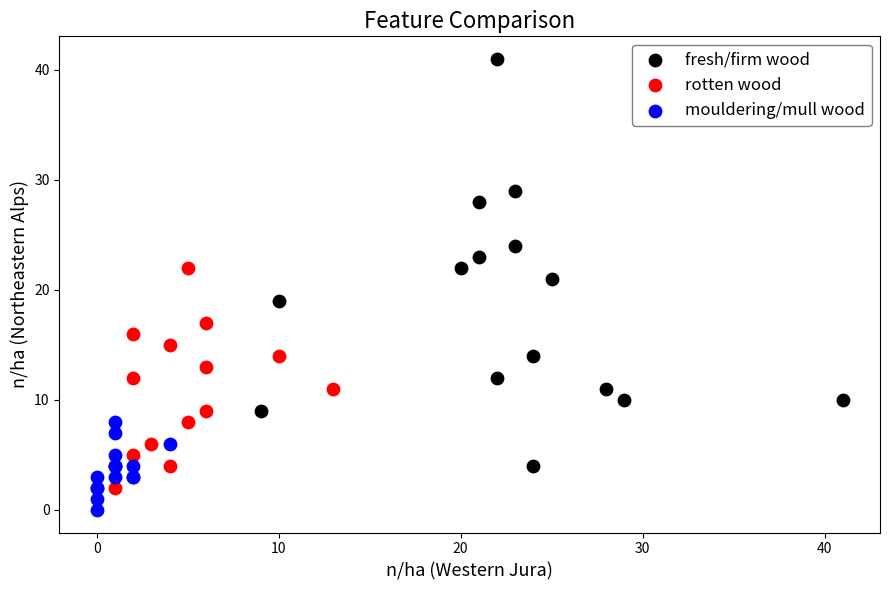

Which series contains the lowest Y value?

mouldering/mull wood